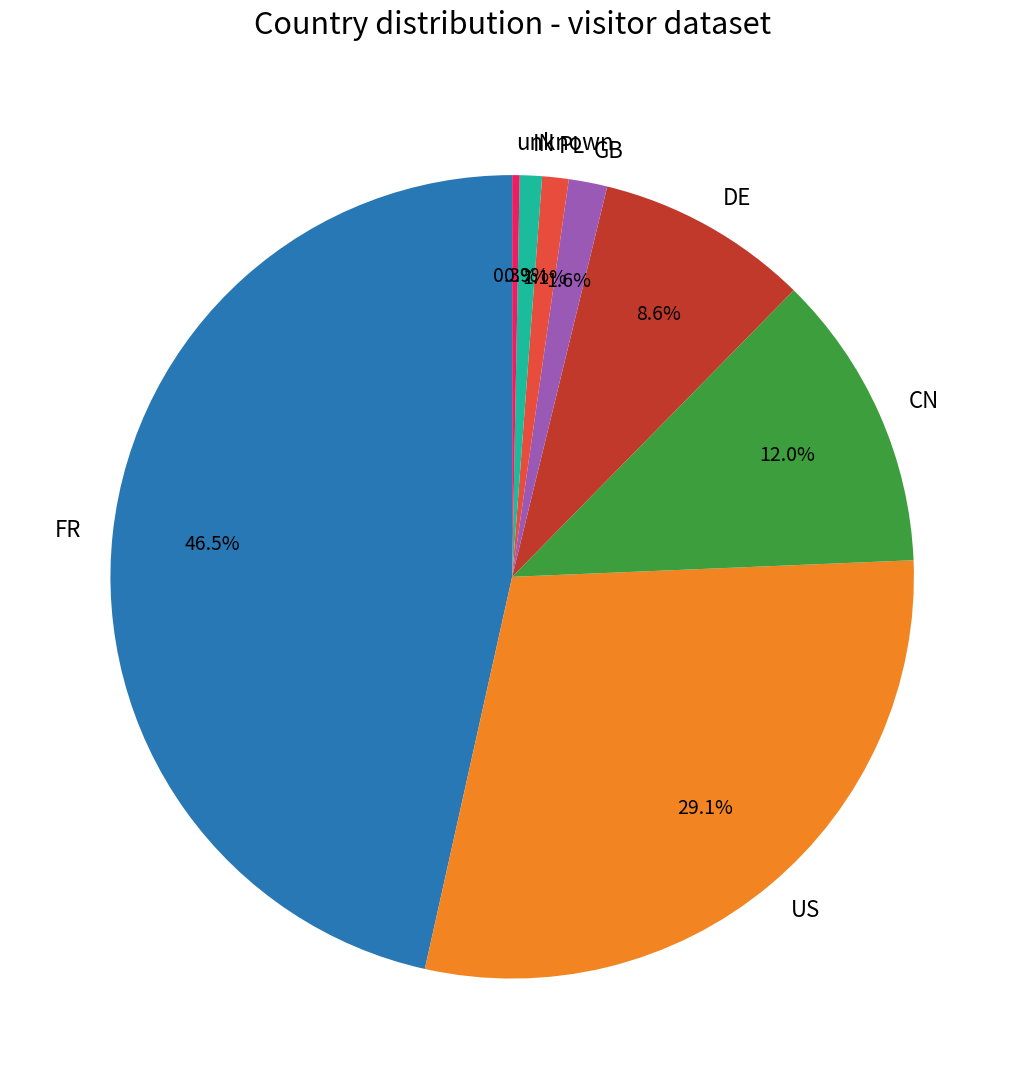

True or false: PL accounts for 11% of the total.

False